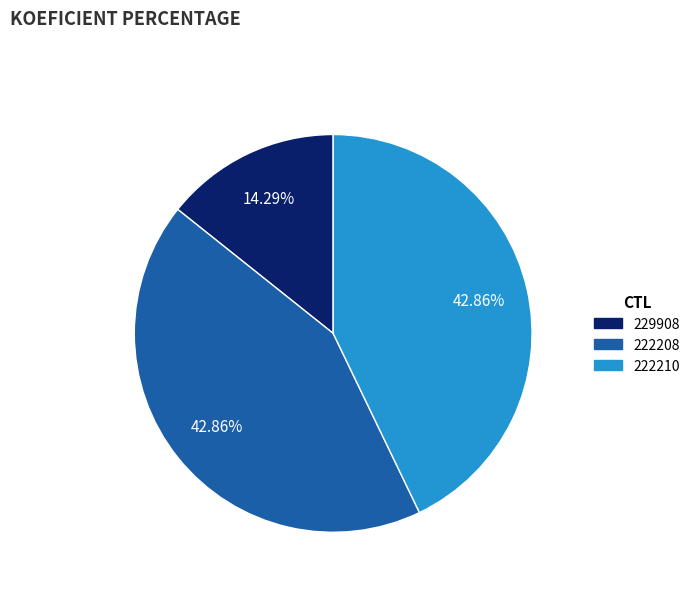

Which category has the smallest portion of the pie?

229908